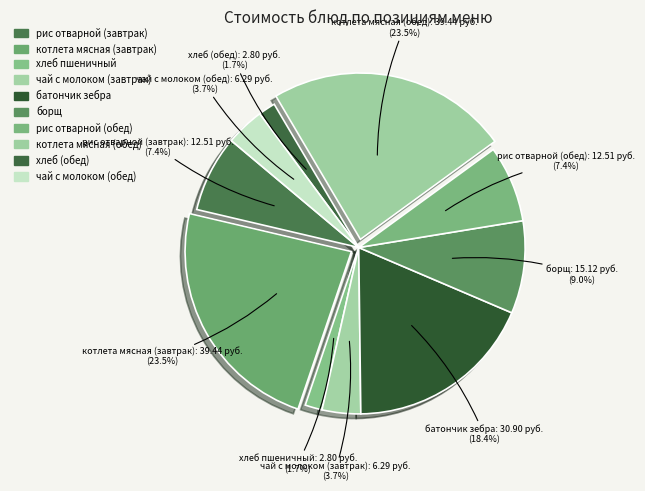

Is there any slice that represents more than half of the pie?

No